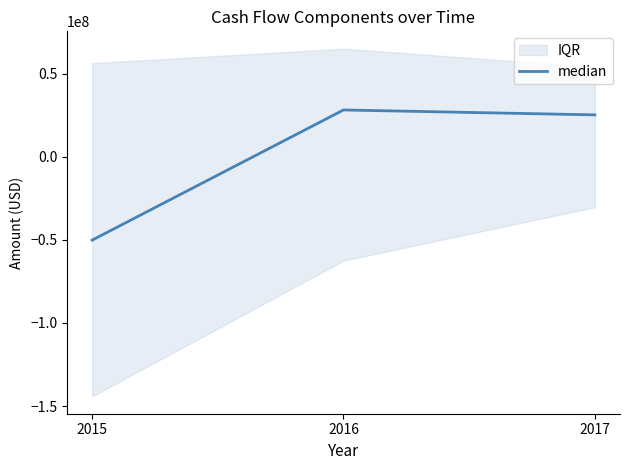

What is the average value?

1040667